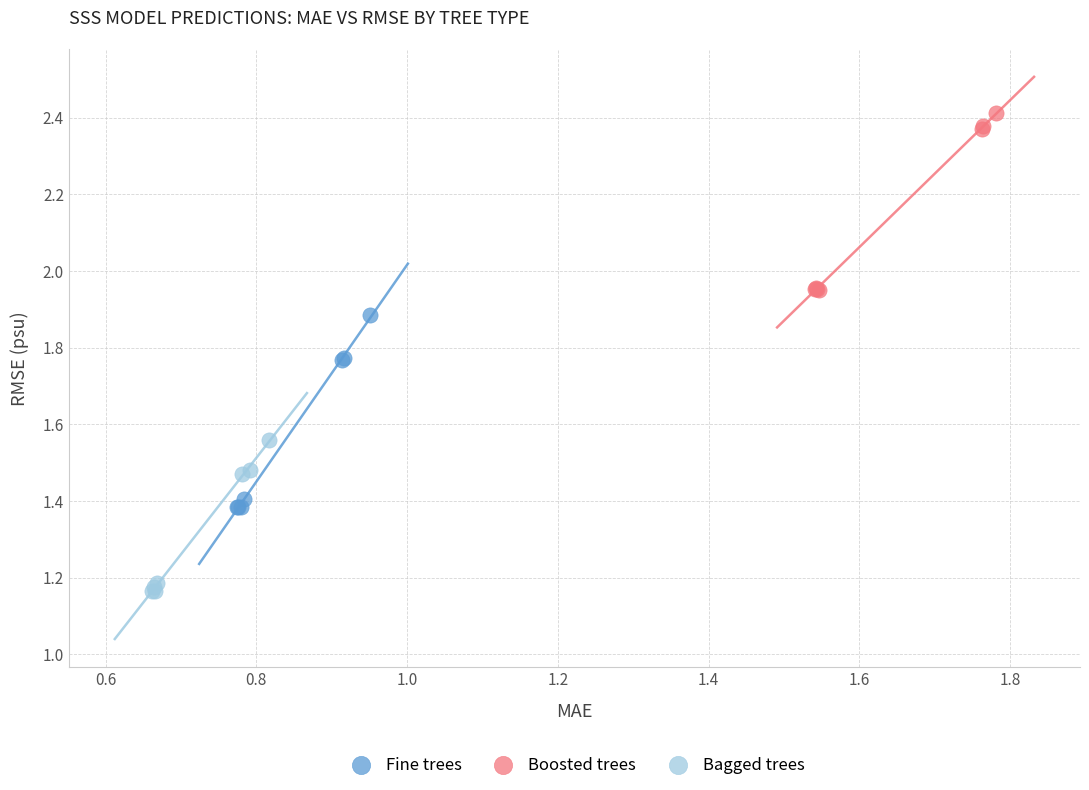

Which series contains the highest Y value?

Boosted trees